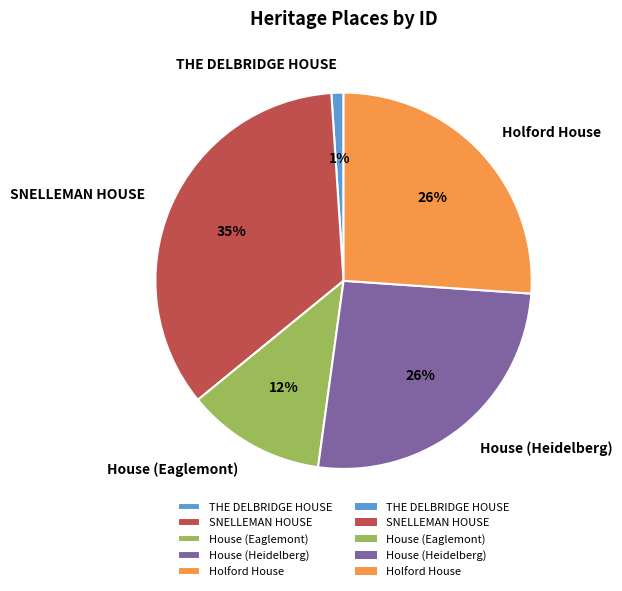

True or false: House (Eaglemont) accounts for 12% of the total.

True